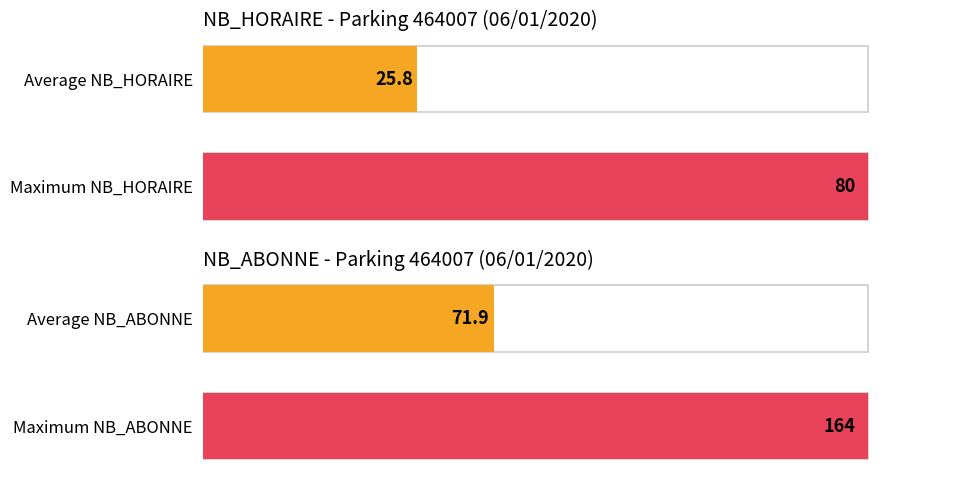

What is the smallest value displayed?

25.8